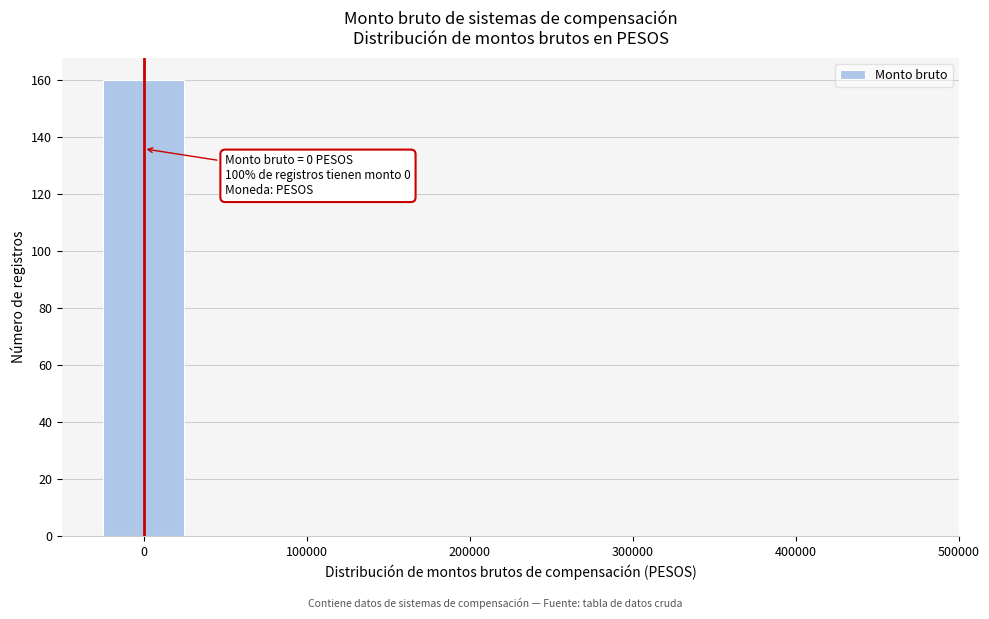

Over which range of the x-axis is the bar tallest?

-25000 to 25000